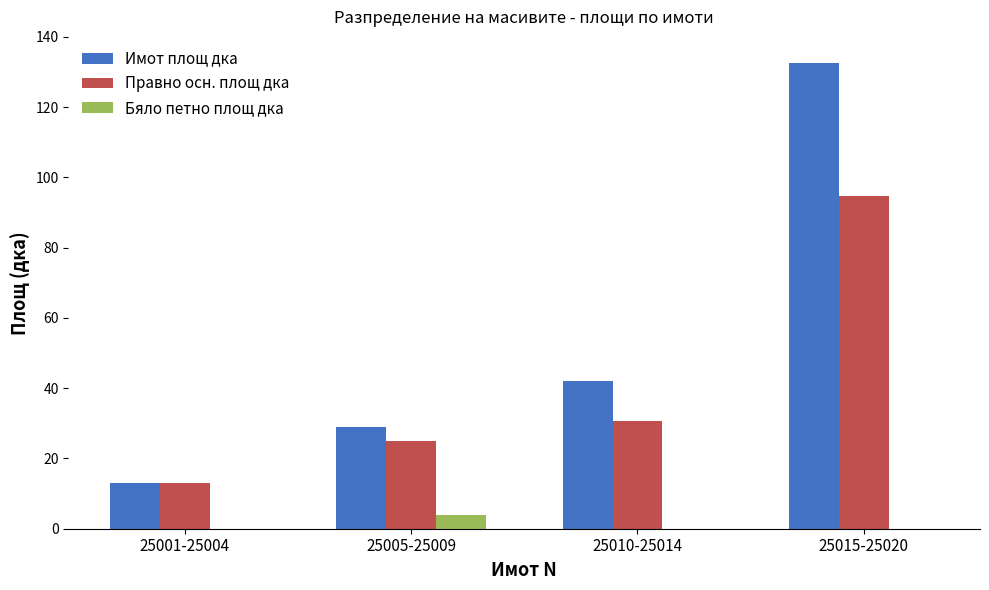

Is the value of Правно осн. площ дка at 25001-25004 greater than the value of Имот площ дка at 25005-25009?

No